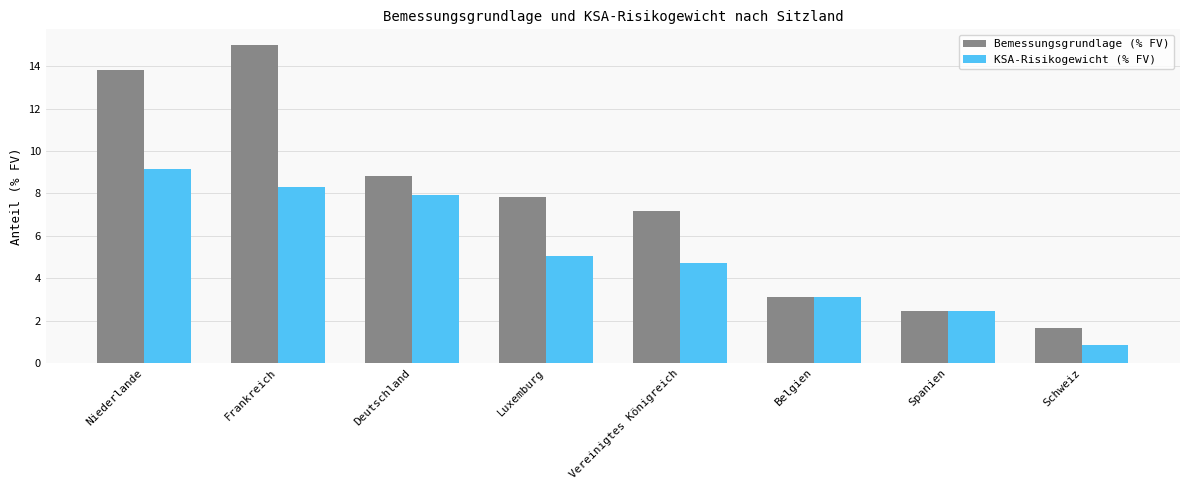

Which series has the largest range (max minus min)?

Bemessungsgrundlage (% FV)